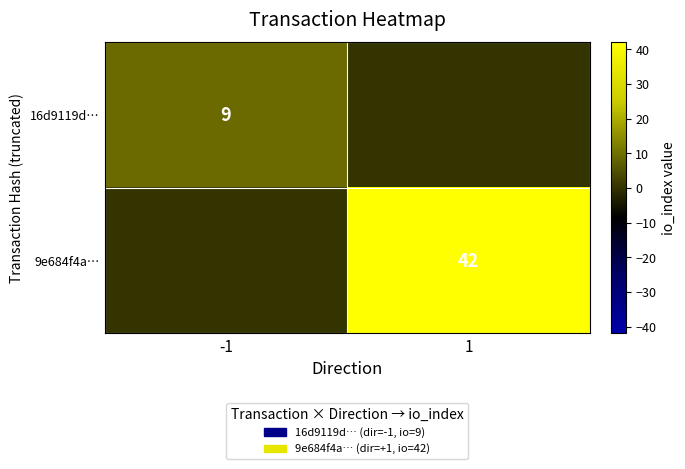

The value of 9e684f4a… at 1 is 75. True or false?

False